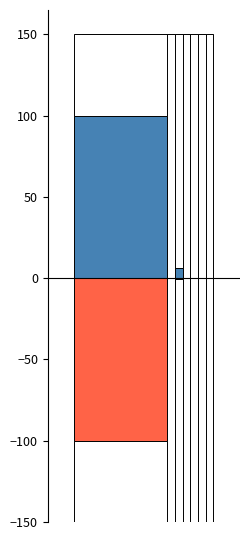

Is the value of translated_words_percent at Japanese greater than the value of translated_percent at Japanese?

No